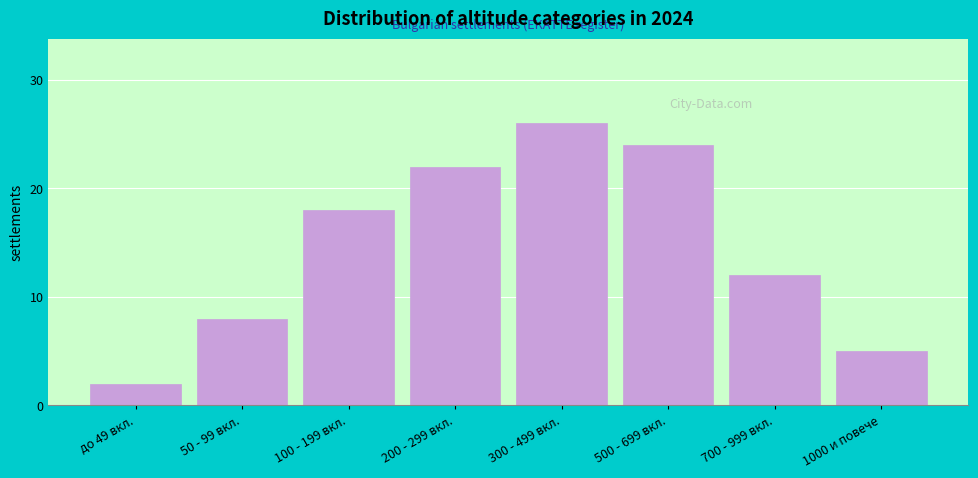

Reading left to right, what are all the values shown in this chart?

2	8	18	22	26	24	12	5